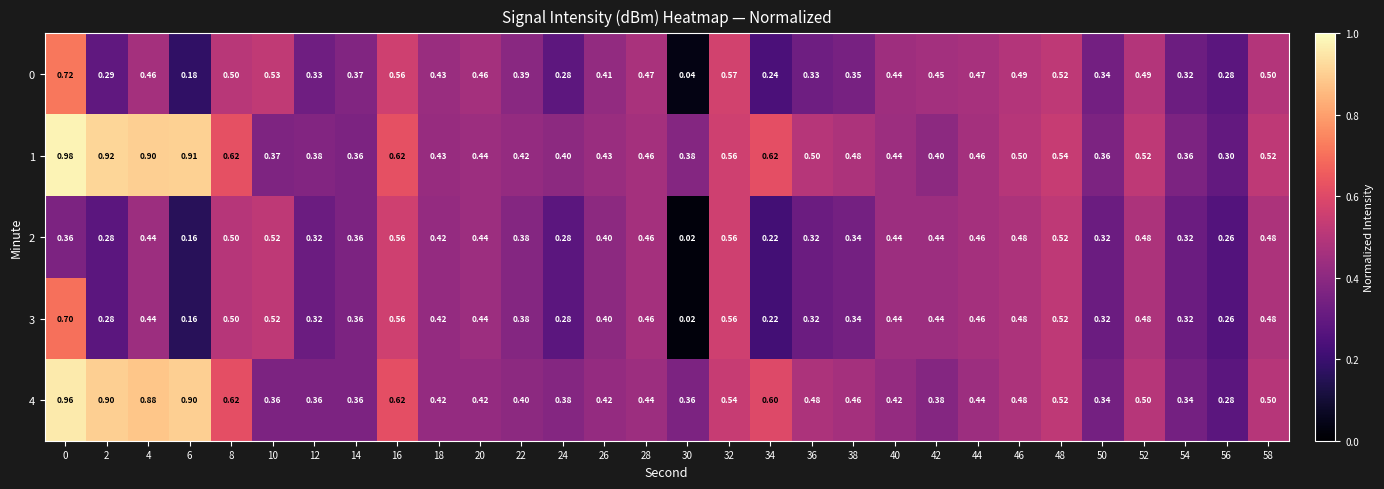

Is the value of 2 at 22 greater than the value of 3 at 4?

No